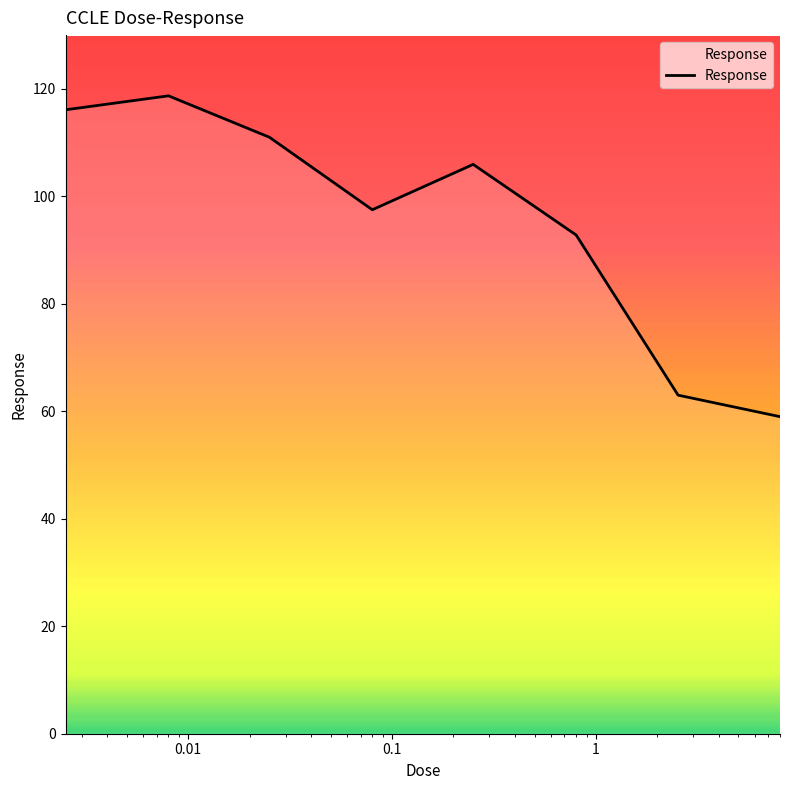

True or false: there are more than 0 points higher than both neighbors.

True